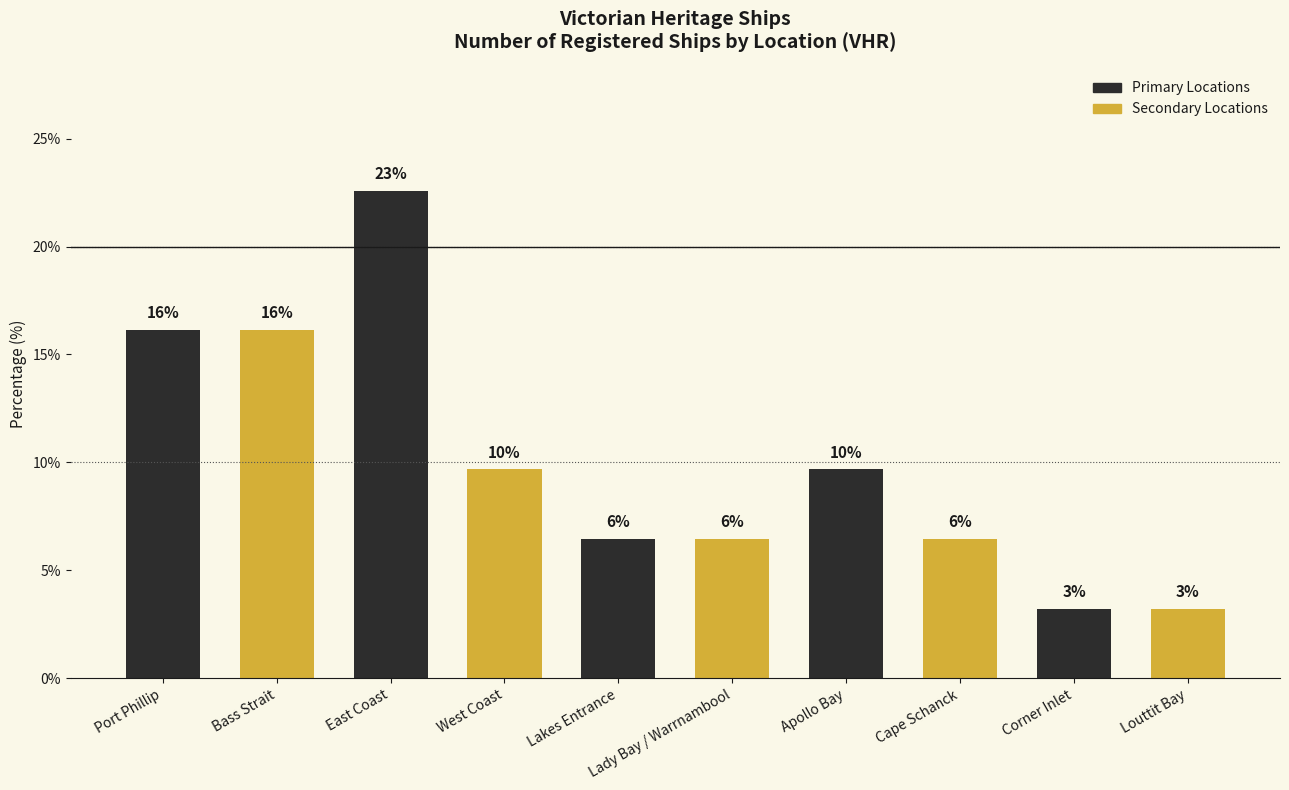

Rank the categories by value from highest to lowest.

East Coast, Port Phillip, Bass Strait, West Coast, Apollo Bay, Lakes Entrance, Lady Bay / Warrnambool, Cape Schanck, Corner Inlet, Louttit Bay